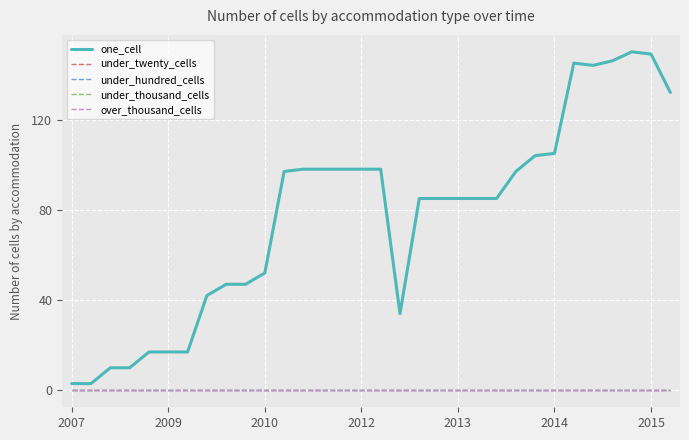

Does the chart display data point markers on the line(s)?

No